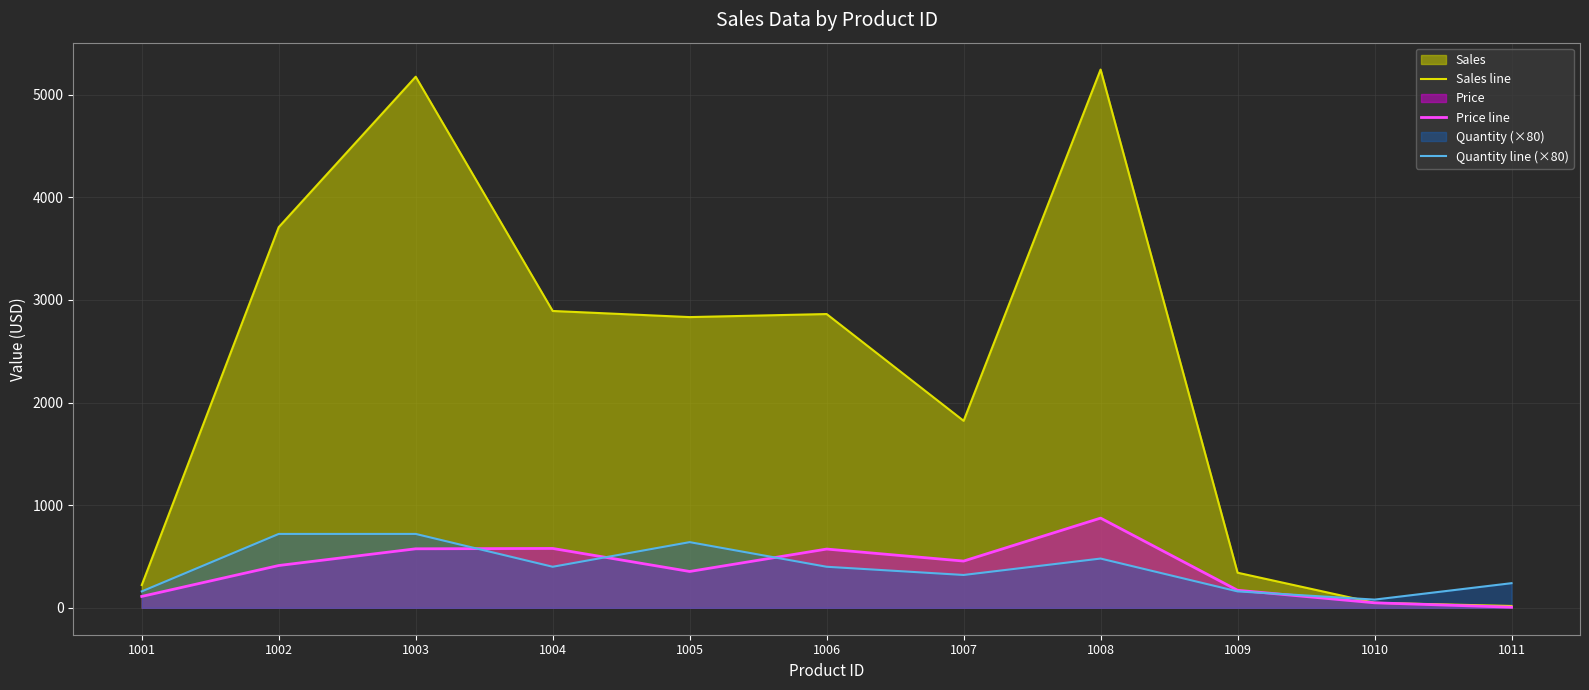

What is the sum of all Price line values?

4158.7